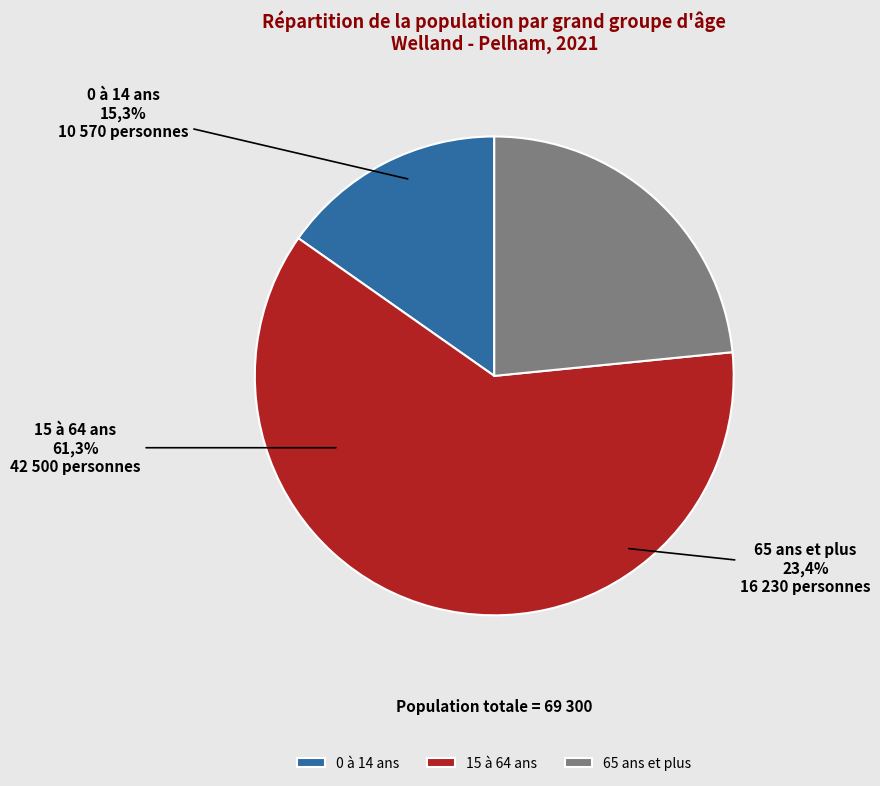

What percentage do 0 à 14 ans and 65 ans et plus together represent?

38.7%